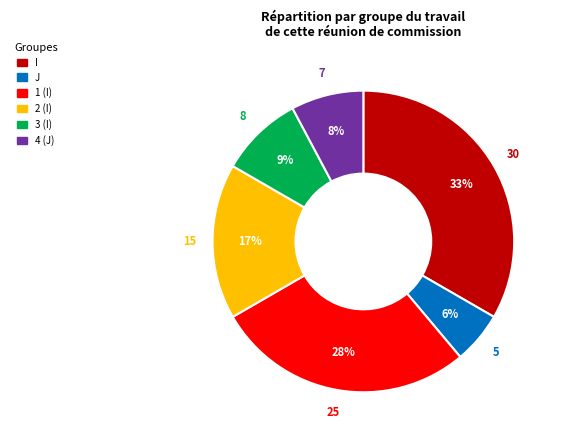

How many segments does this pie chart have?

6